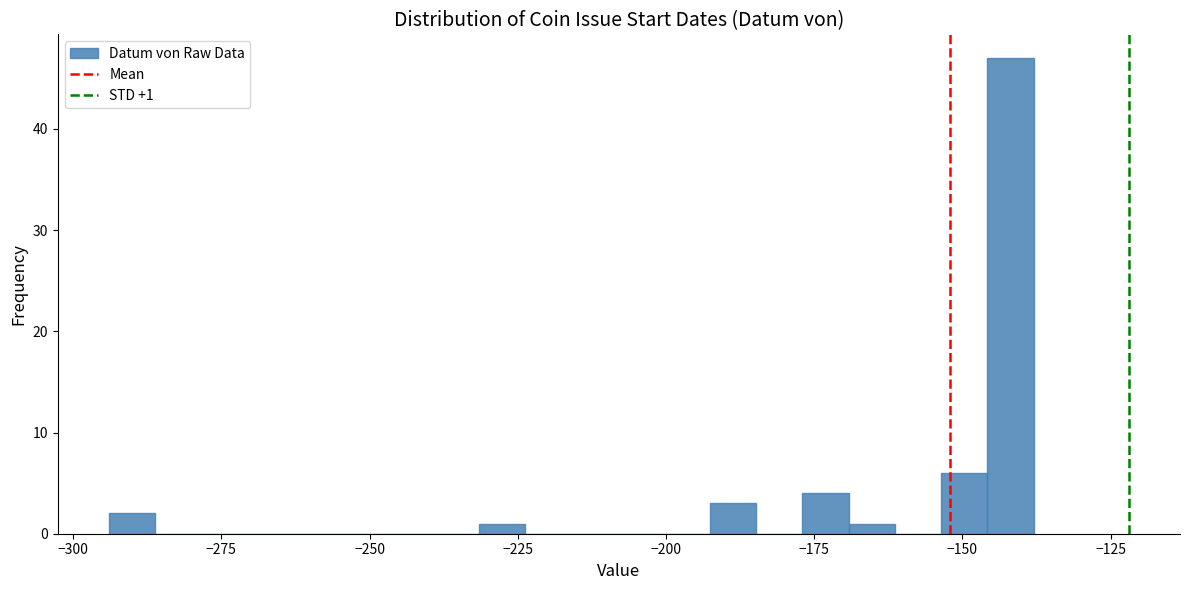

Read against the x-axis, roughly where is the centre of the tallest bar?

-140